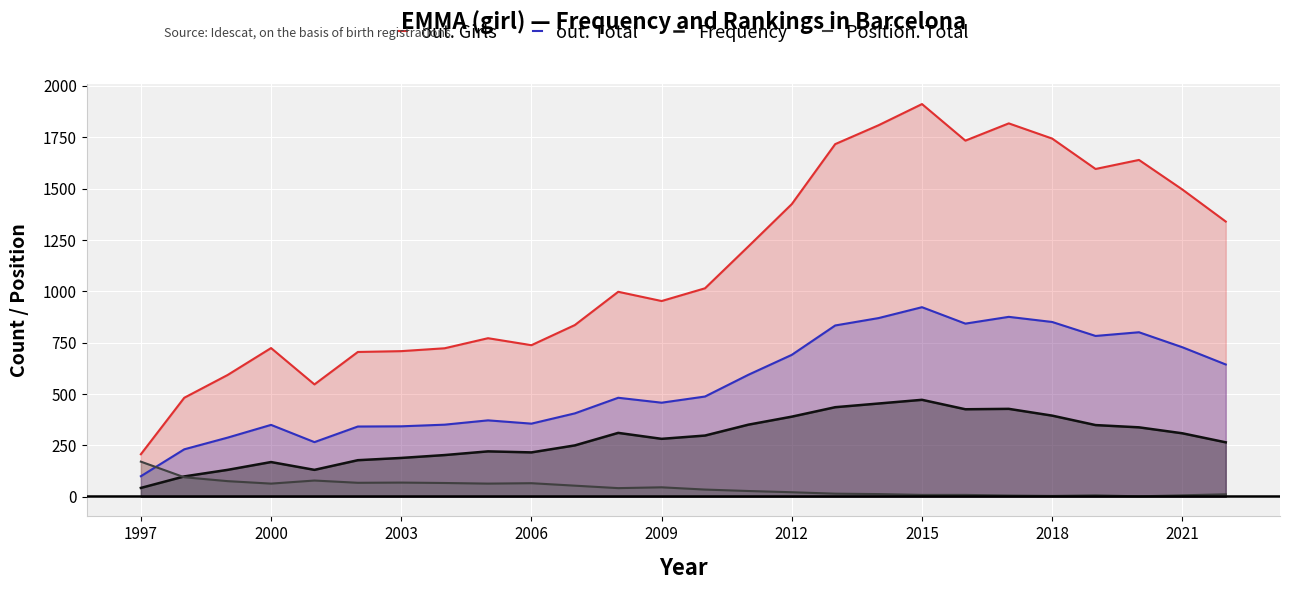

How many categories are shown in the chart?

26